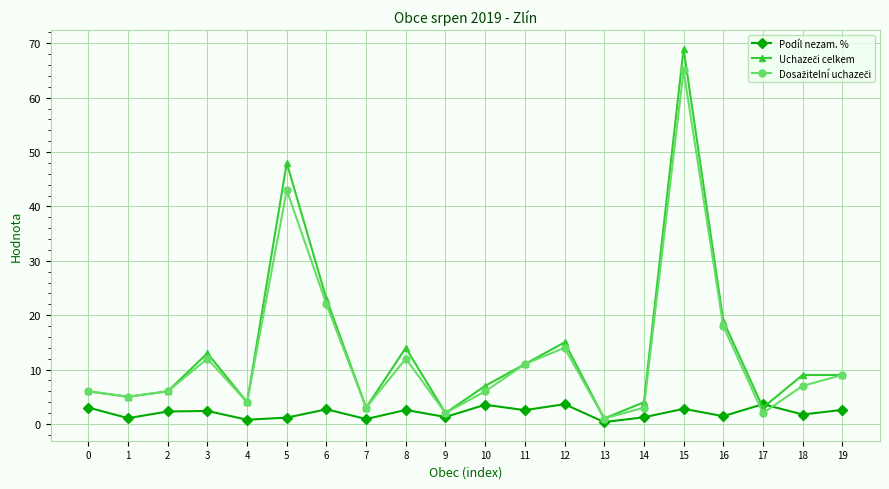

The value of Podíl nezam. % at 2 is 2.3. True or false?

True